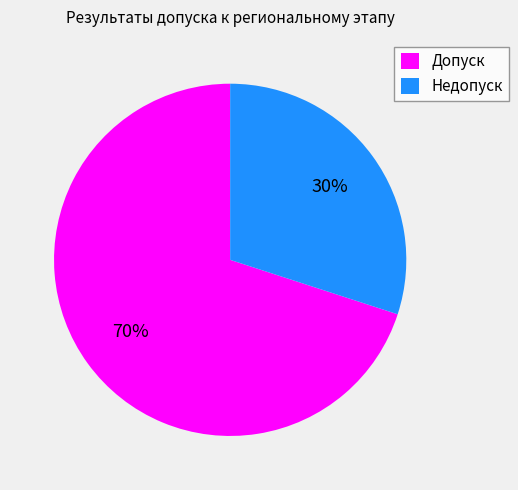

To the nearest percent, what is the average slice percentage?

50%